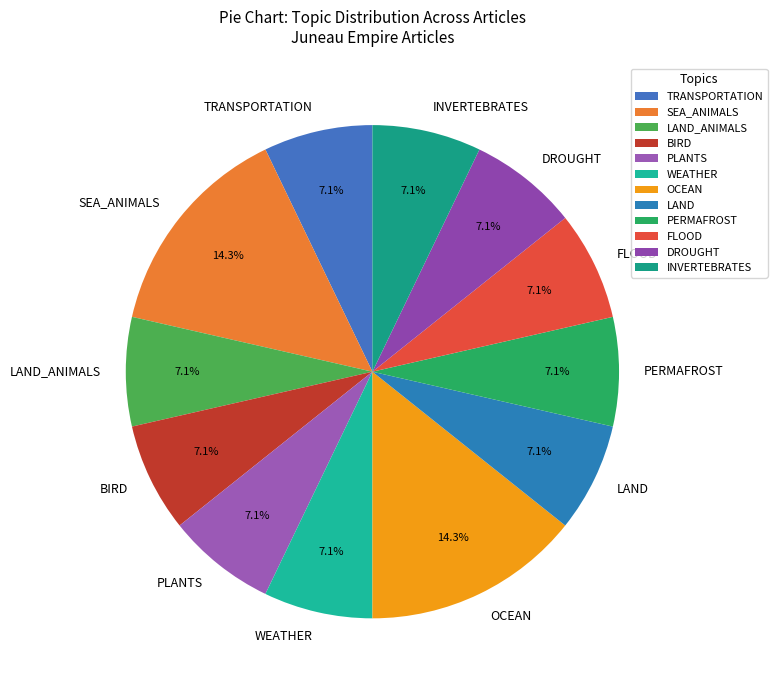

True or false: LAND_ANIMALS accounts for 7% of the total.

True